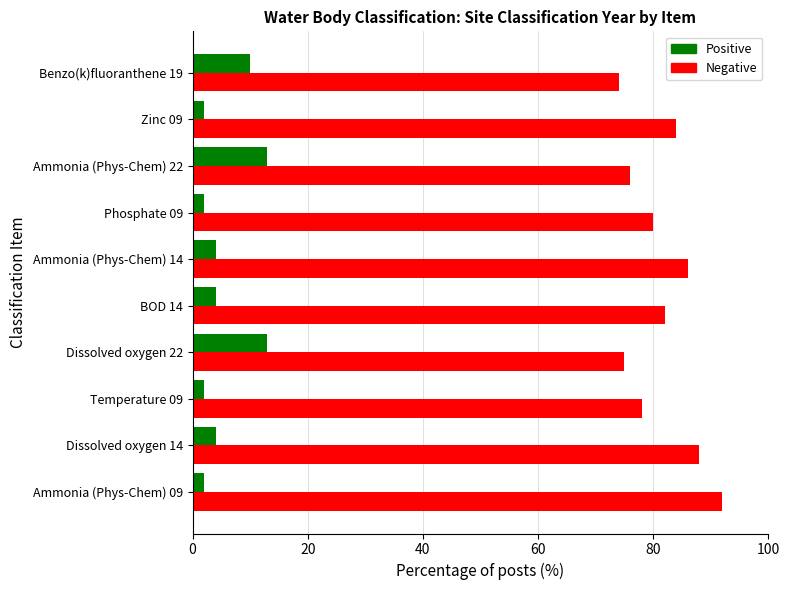

At which label does Negative reach its minimum?

Benzo(k)fluoranthene 19